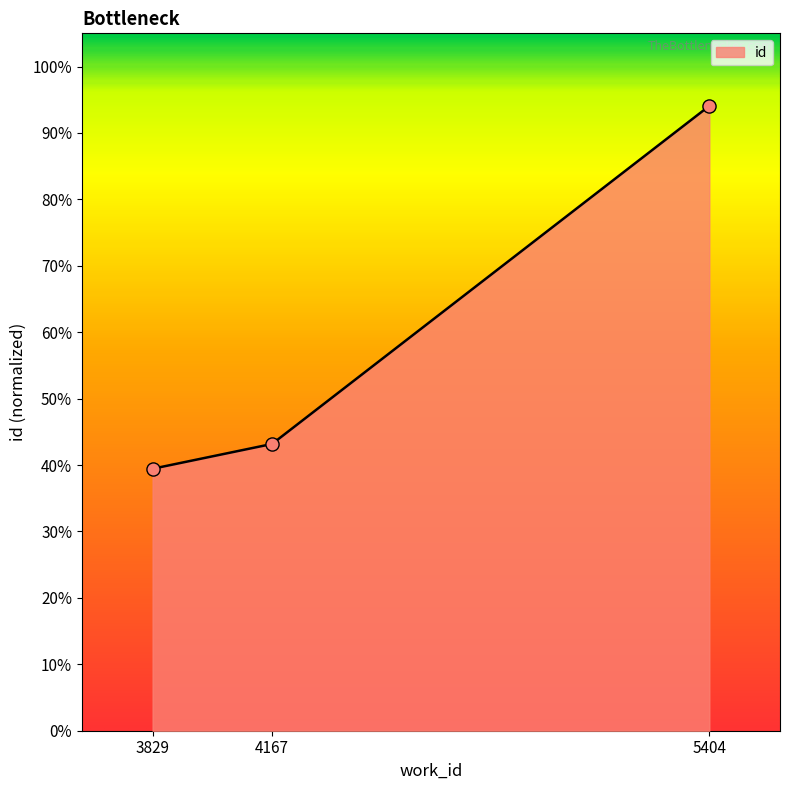

Between 5404 and 3829, which is larger?

5404